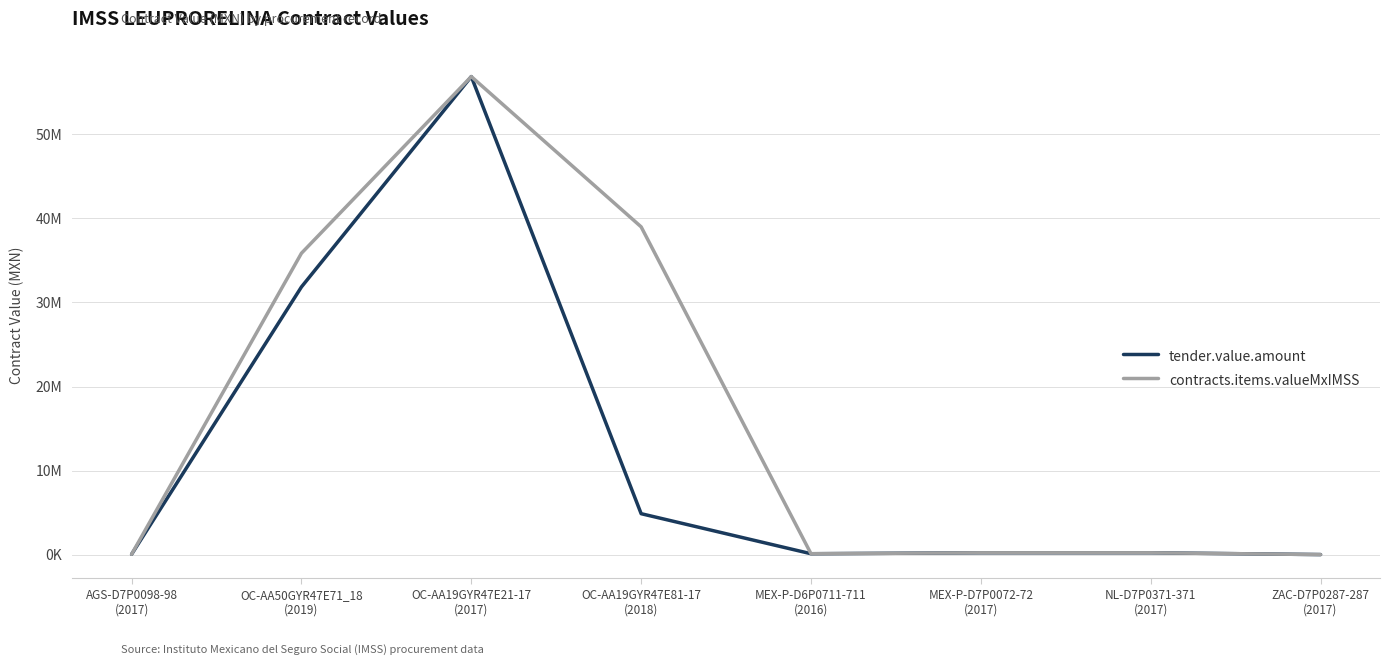

What is the label of the 4th point from the left?

OC-AA19GYR47E81-17
(2018)